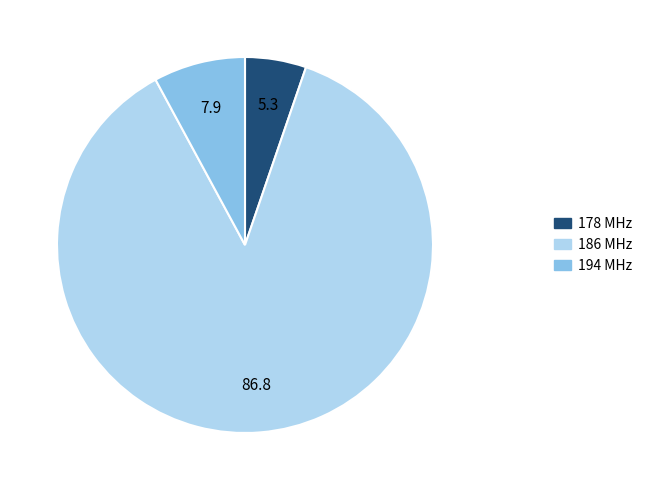

Does any single category account for the majority?

Yes